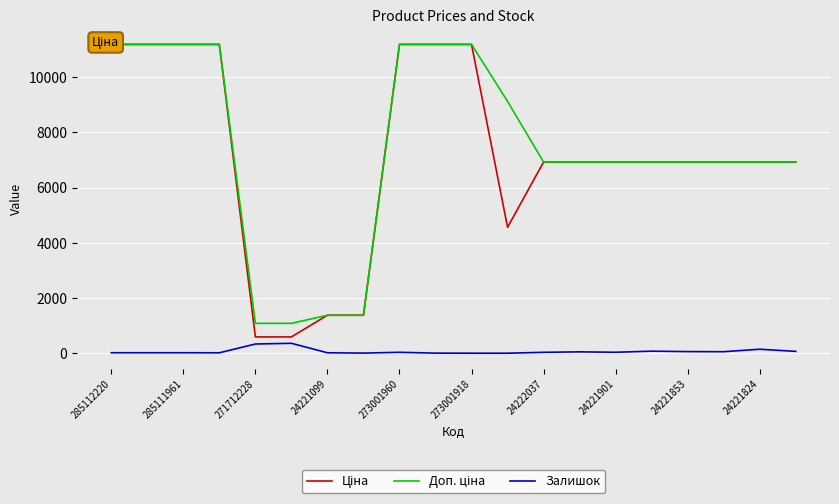

What are all the series names shown in the legend?

Ціна, Доп. ціна, Залишок